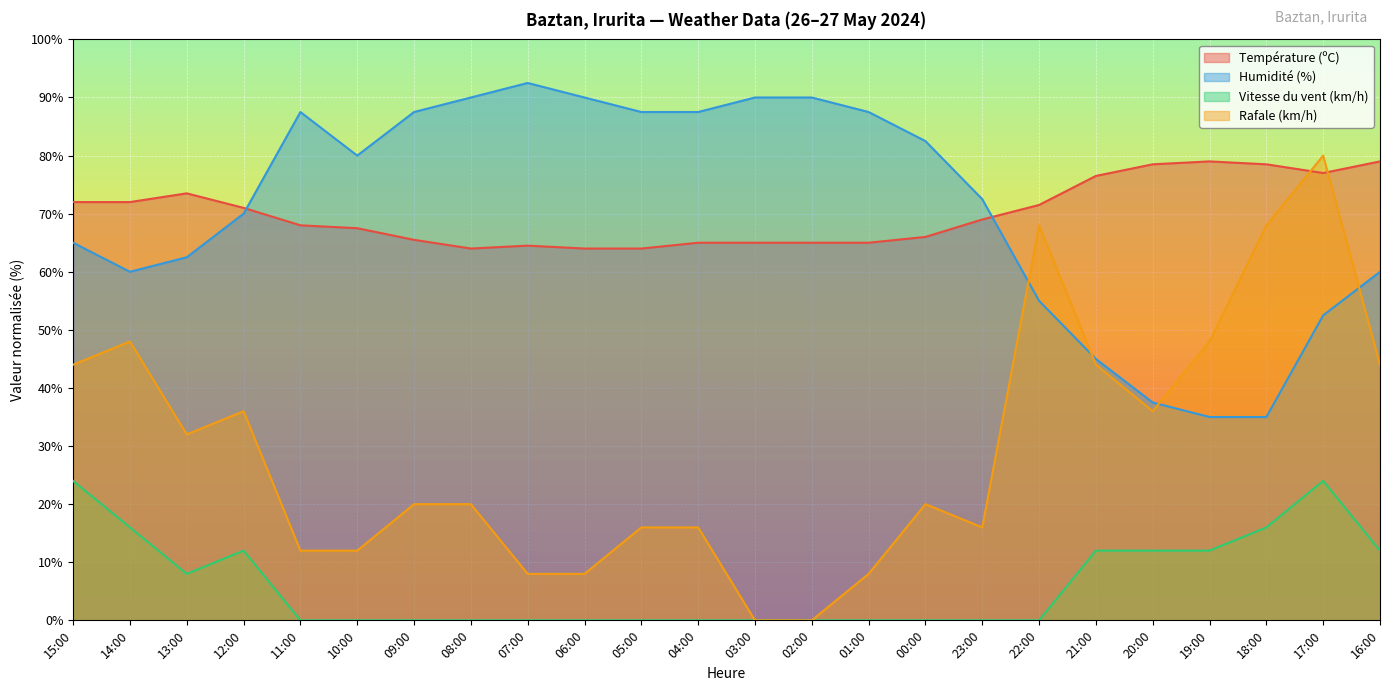

How many values in the Rafale (km/h) series exceed 20?

11